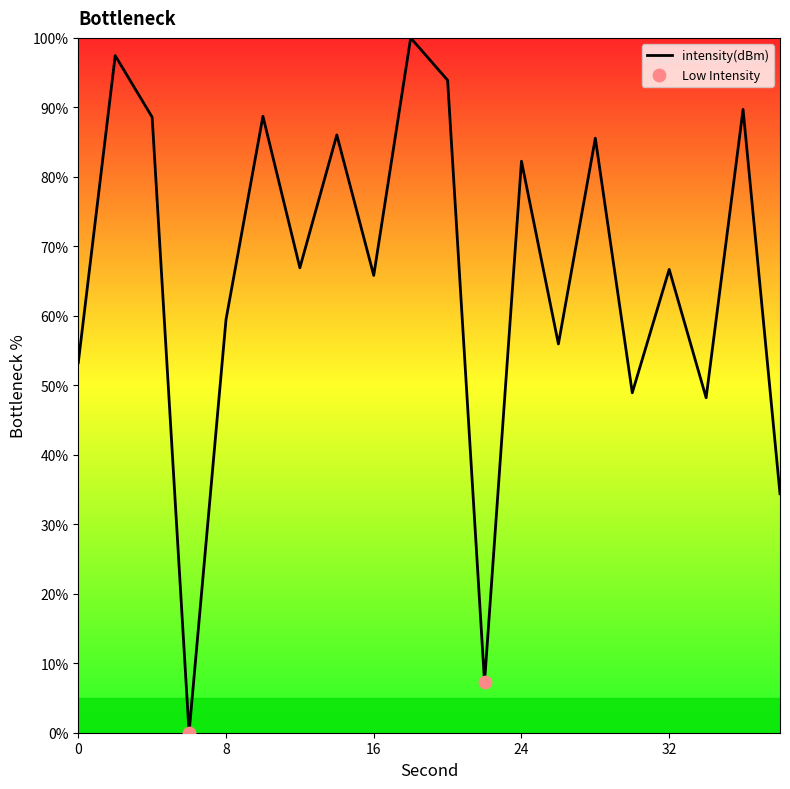

What is the greatest value displayed?

100.0